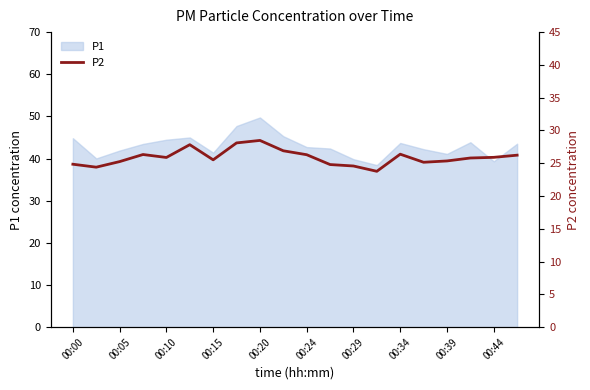

How many points are higher than both their immediate neighbors (excluding endpoints)?

4